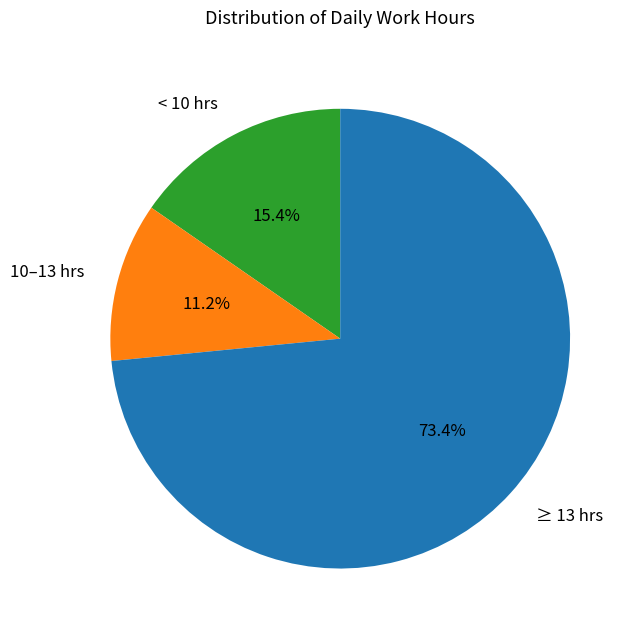

Does ≥ 13 hrs account for over 50% of the chart?

Yes